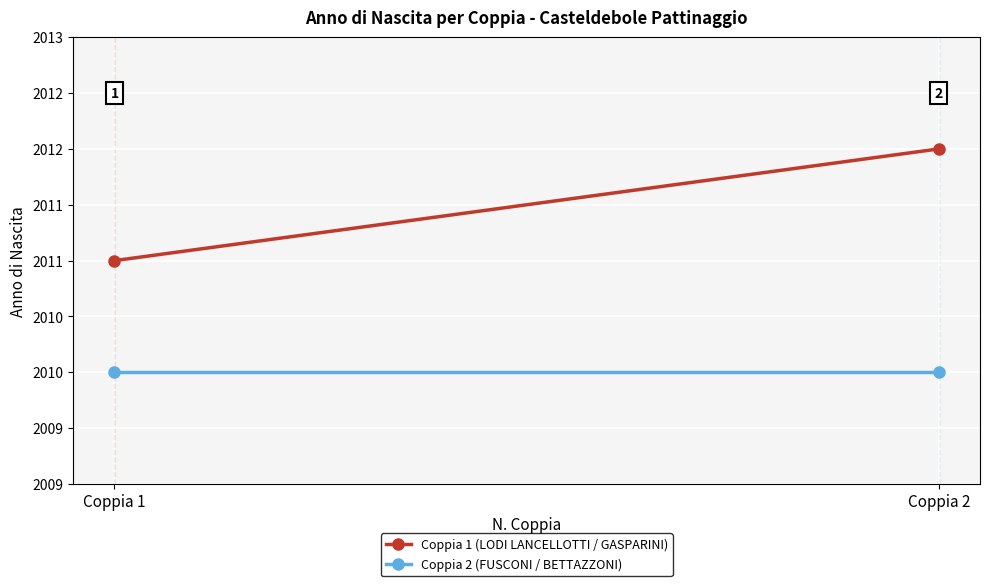

List the series in order of their overall mean, highest first.

Coppia 1 (LODI LANCELLOTTI / GASPARINI), Coppia 2 (FUSCONI / BETTAZZONI)